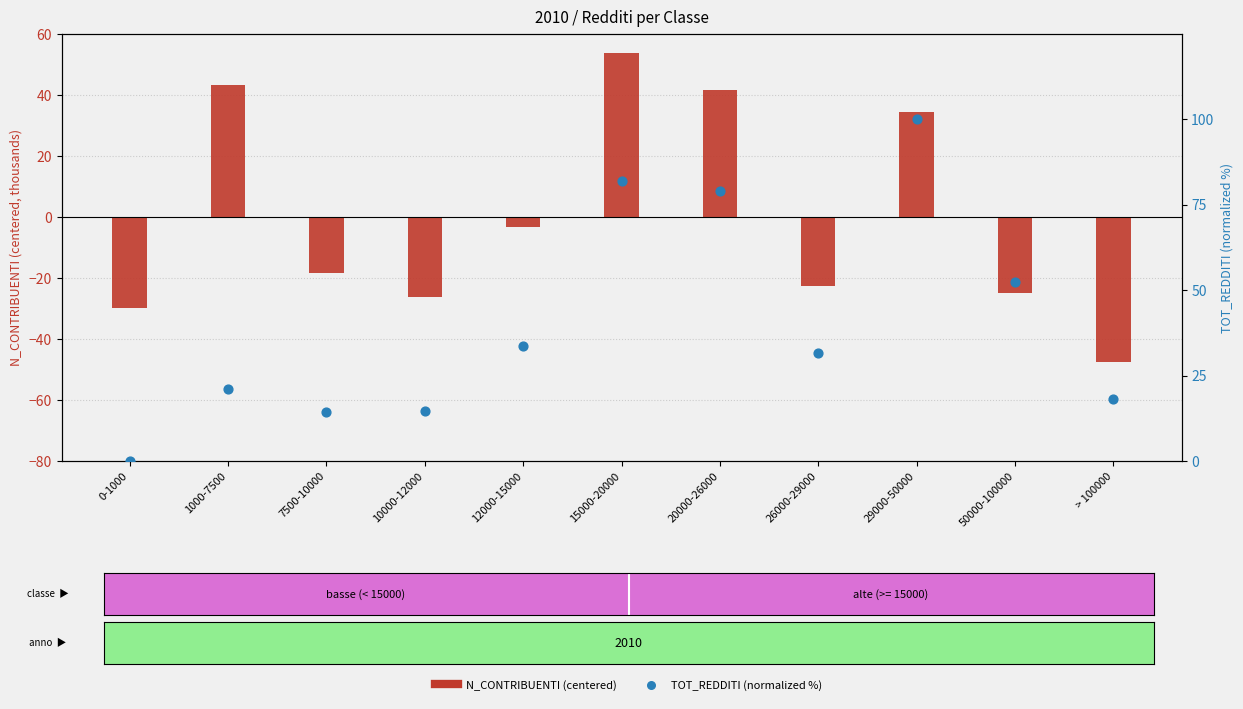

Is the value of TOT_REDDITI (normalized, %) at 0-1000 greater than the value of N_CONTRIBUENTI (centered) at 0-1000?

Yes